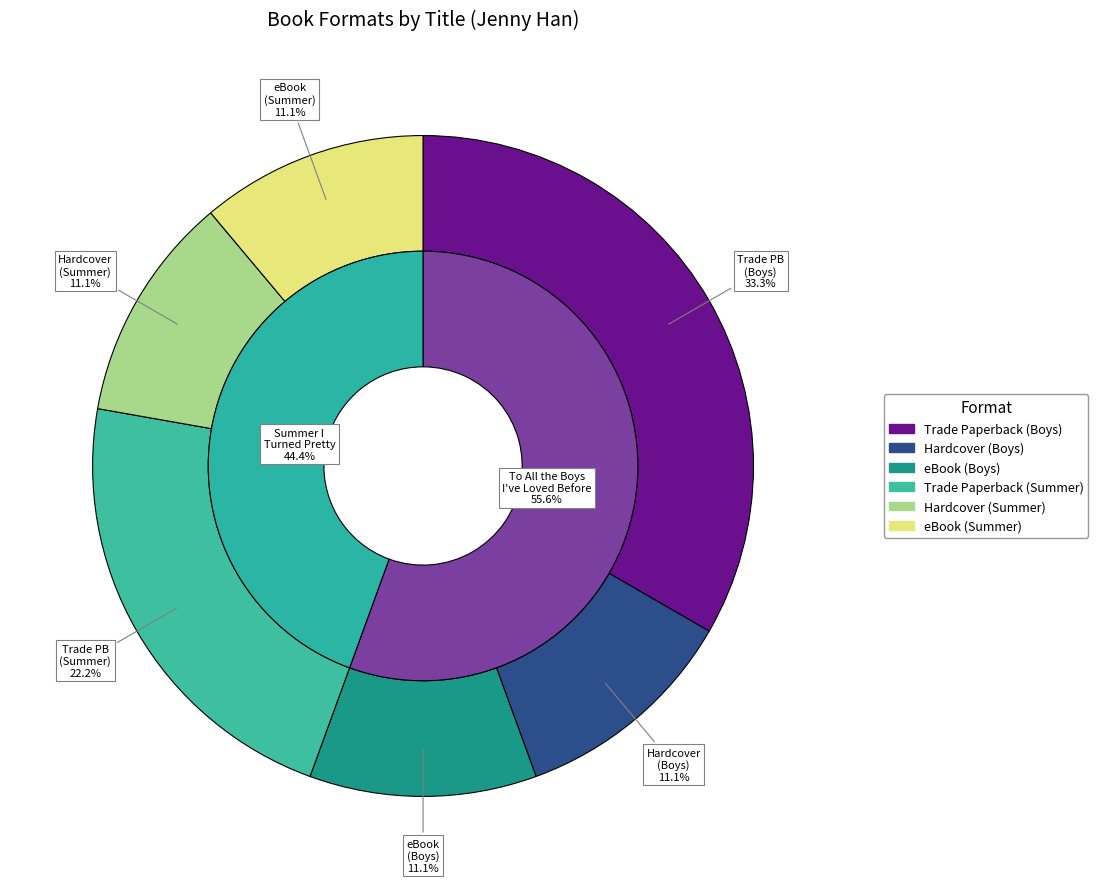

To the nearest percent, what percentage of the pie is Hardcover
(Summer I Turned)?

11%